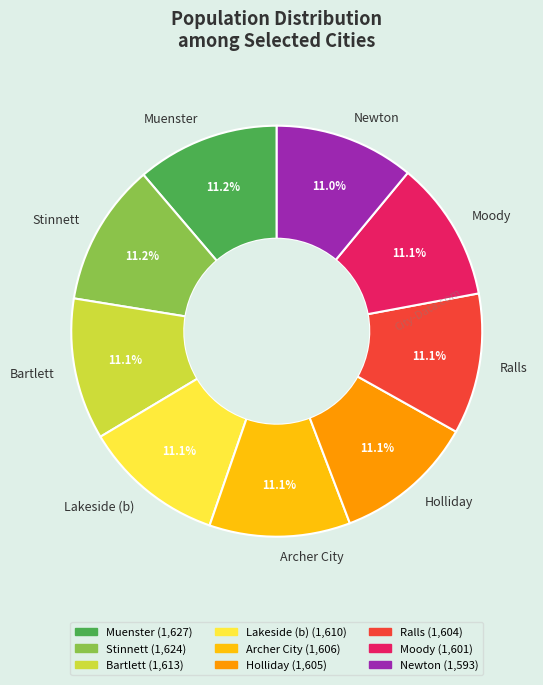

To the nearest percent, what portion does Moody represent?

11%